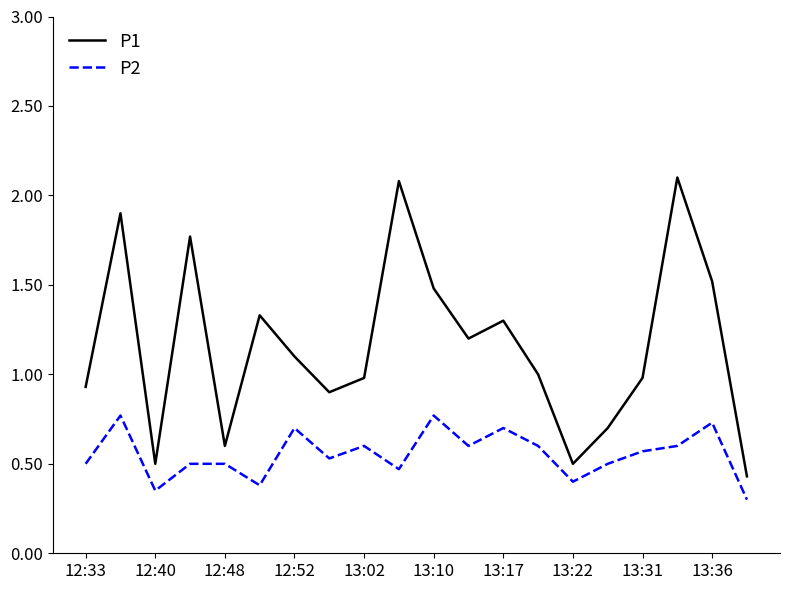

Which series has the largest range (max minus min)?

P1